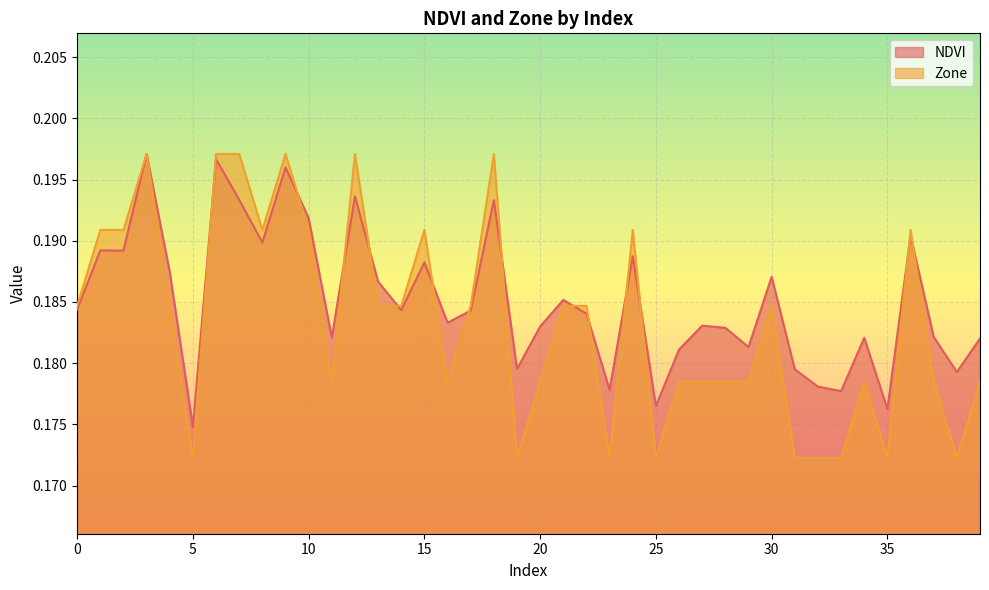

Which series has the largest total across all categories?

NDVI